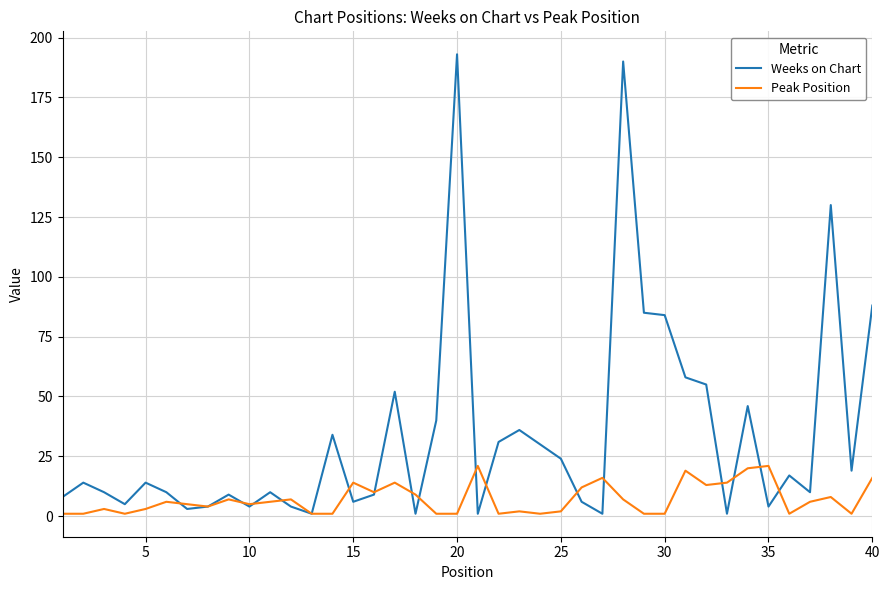

What is the difference between the second highest and second lowest values in the Weeks on Chart series?

189